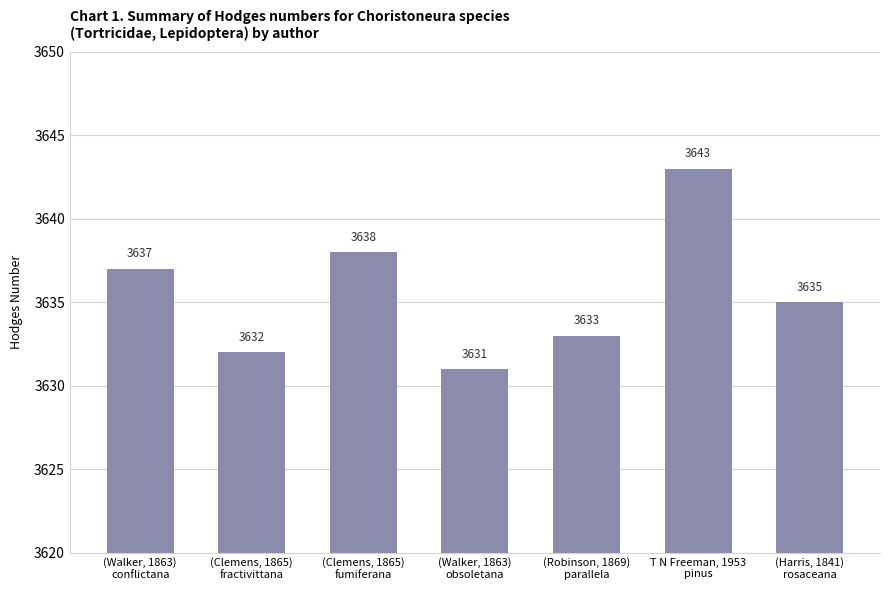

Which label corresponds to the smallest value in the chart?

(Walker, 1863)
obsoletana